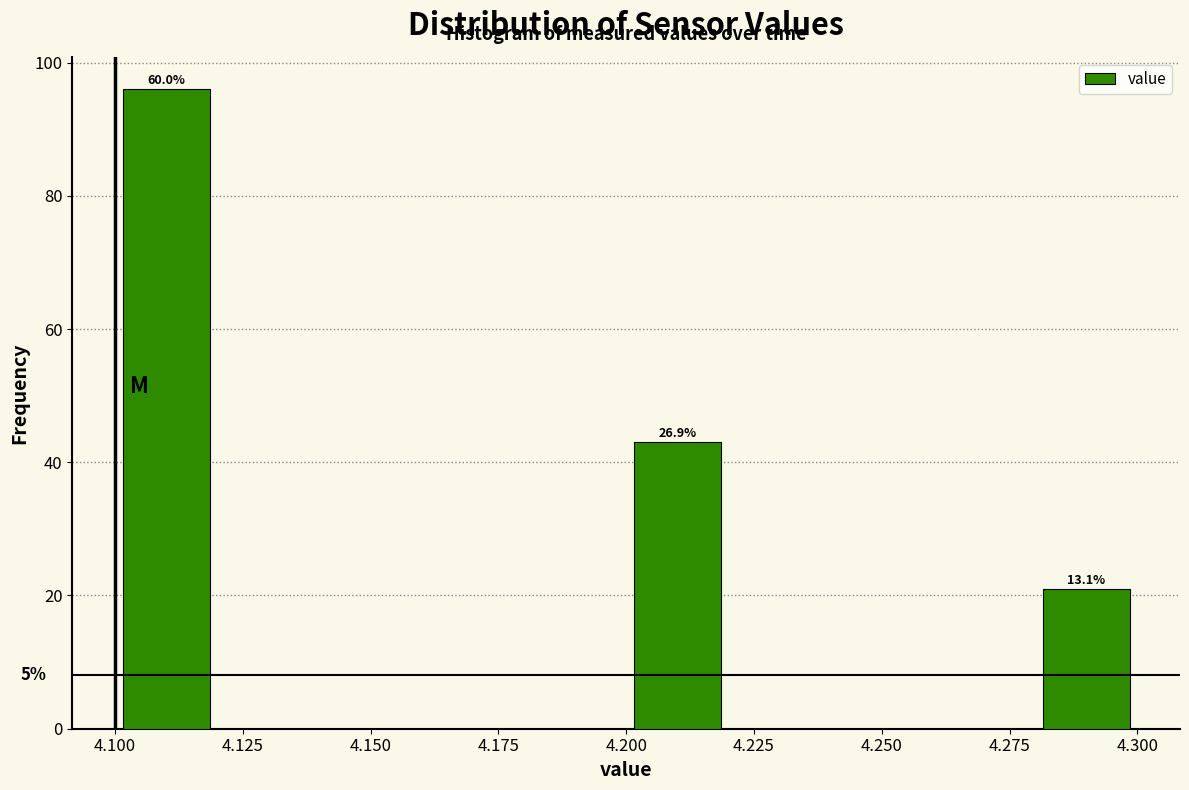

Which range on the x-axis has the tallest bar?

4.10 to 4.12